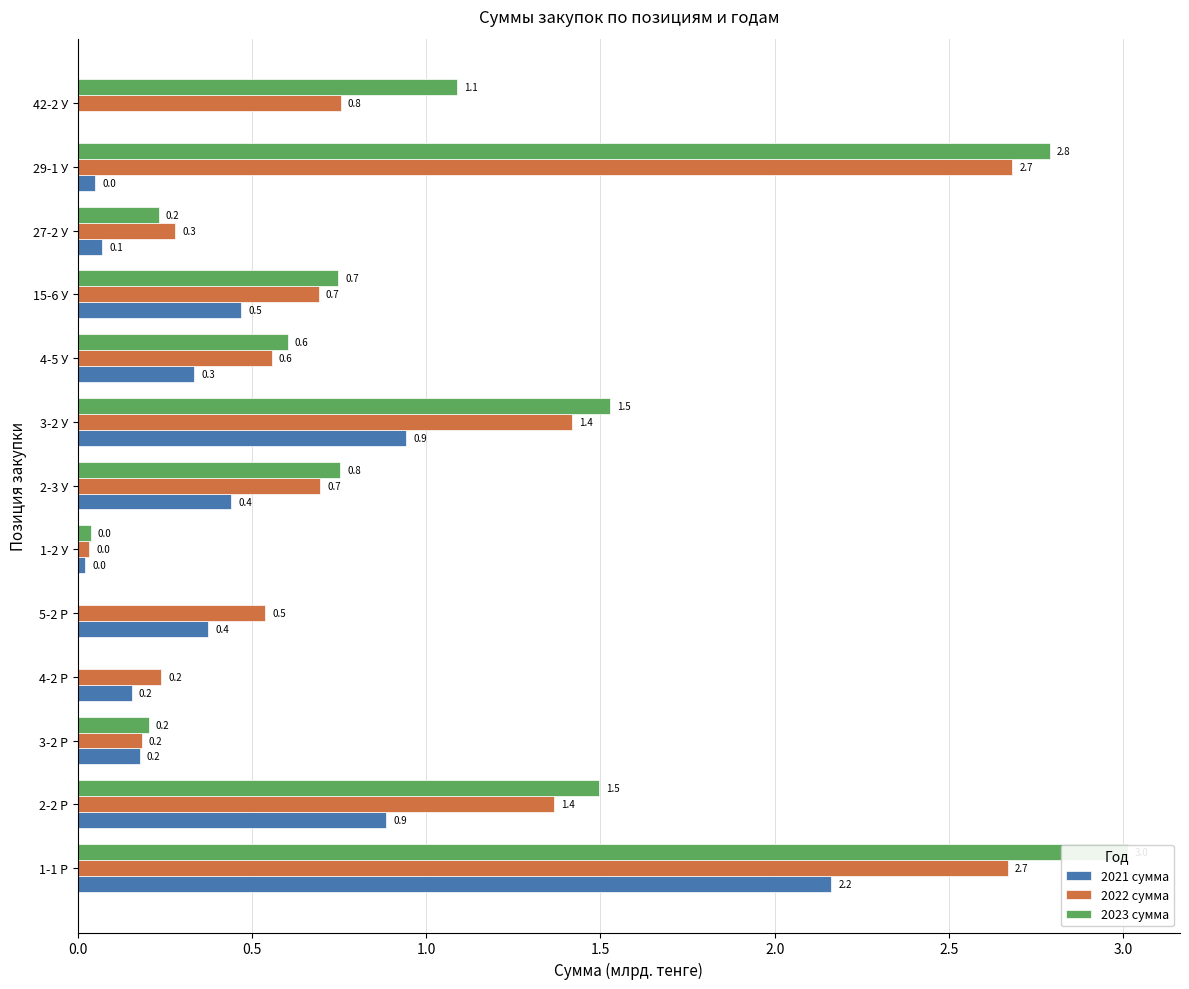

How many data points in 2021 сумма are above 0?

12